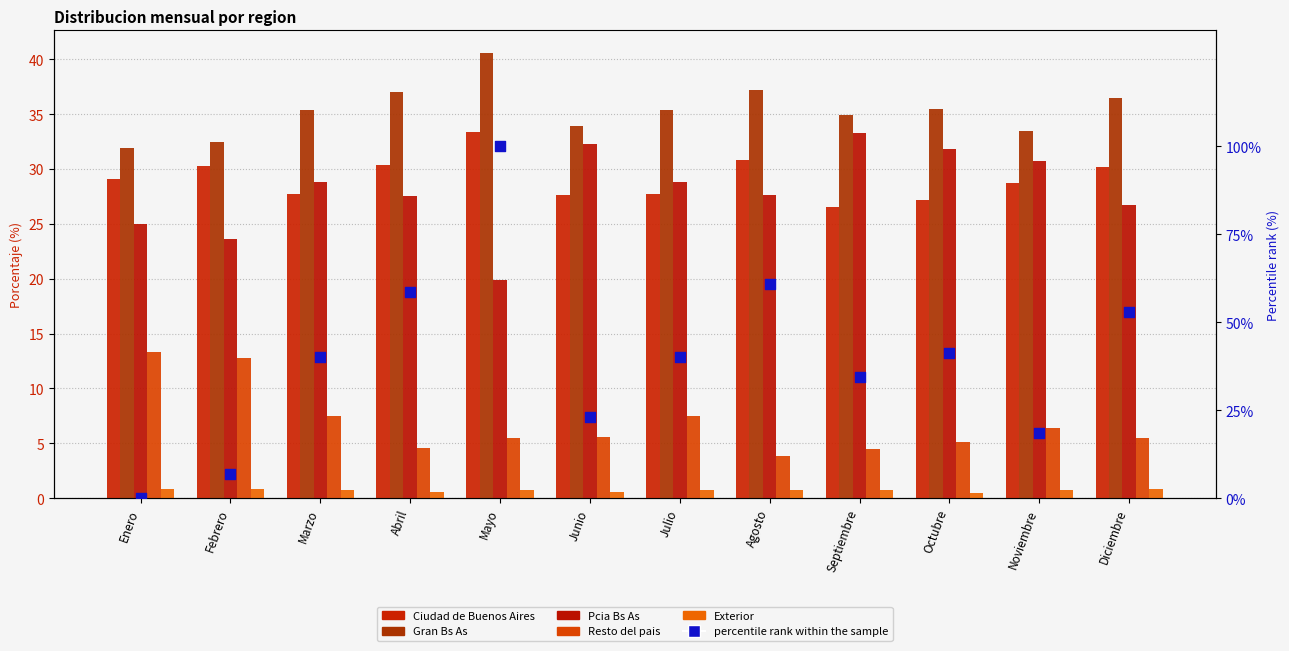

What is the total value across all series at Junio?

123.0